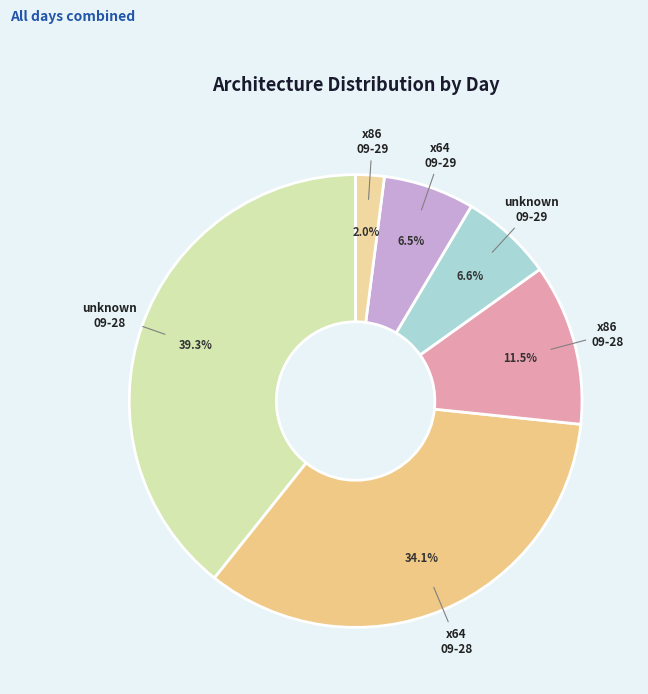

What is the smallest slice in the pie chart?

x86 09-29